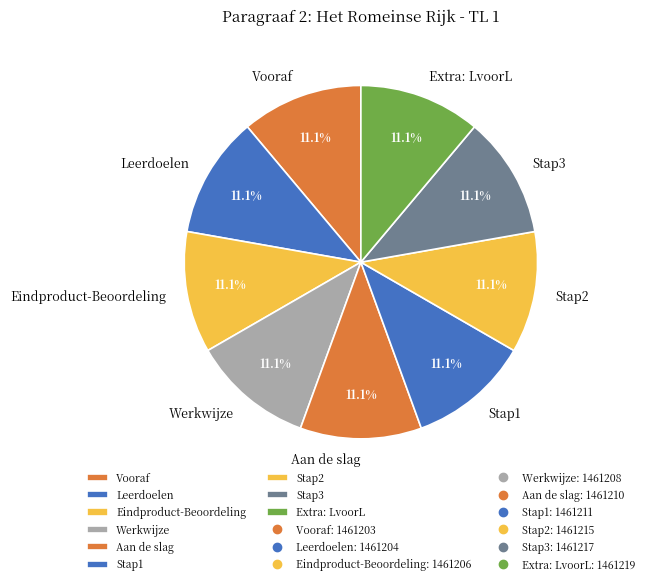

Does Extra: LvoorL represent more than half of the total?

No